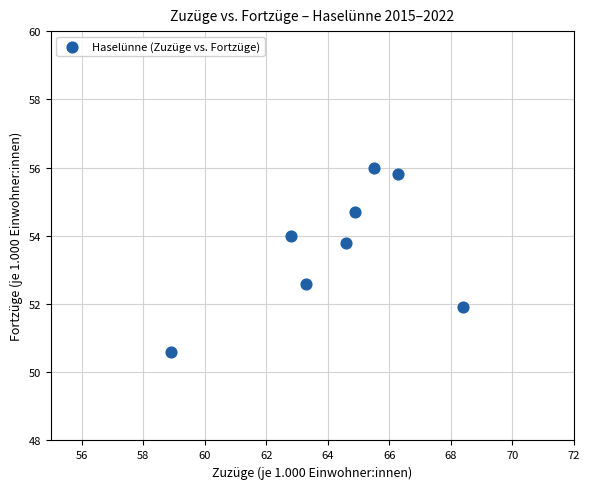

What Y value in the scatter plot is closest to 53?

52.6